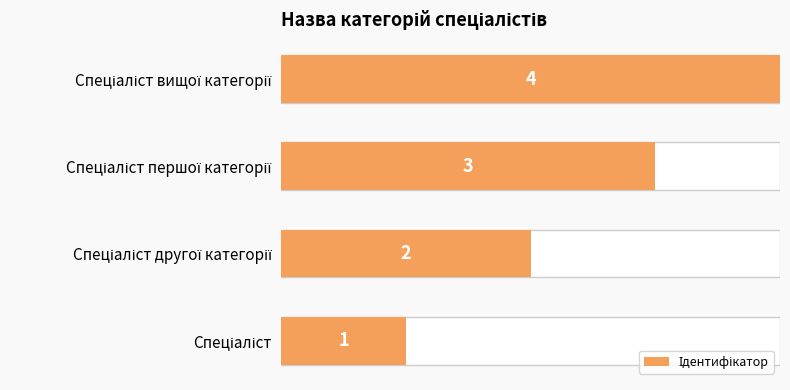

The chart shows a value of 4 at Спеціаліст першої категорії. True or false?

False